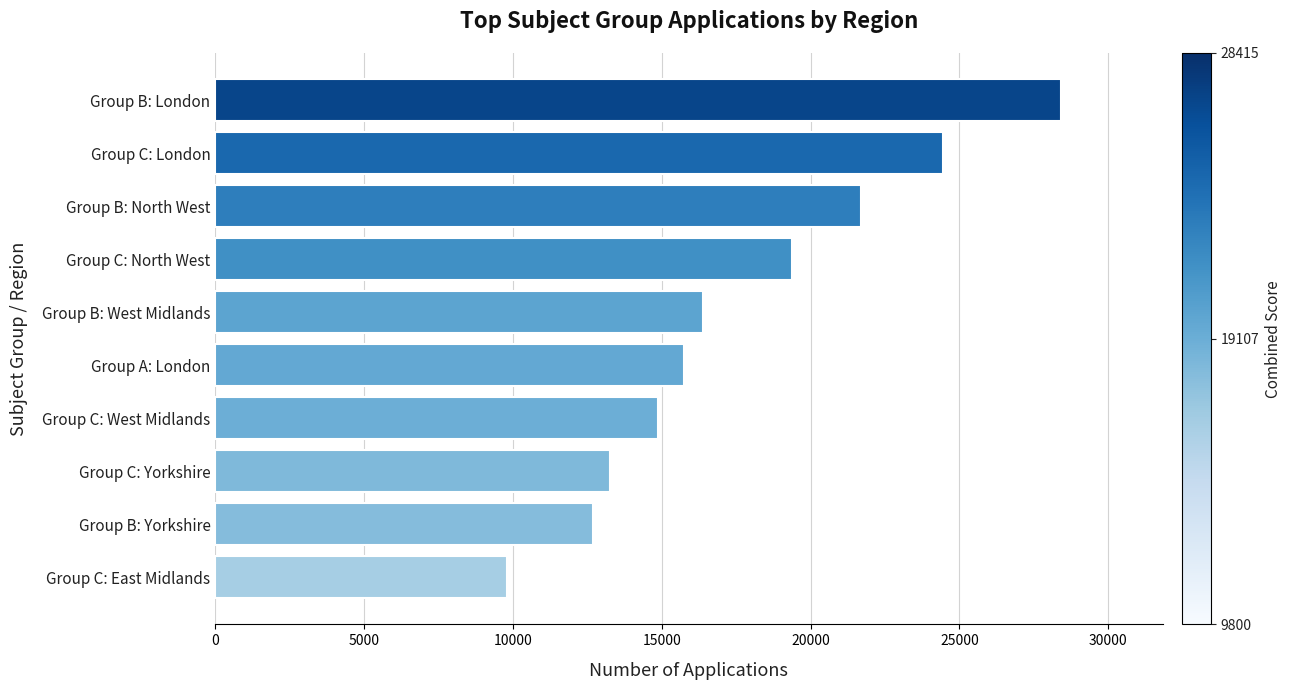

Rank the categories by value from highest to lowest.

Group B: London, Group C: London, Group B: North West, Group C: North West, Group B: West Midlands, Group A: London, Group C: West Midlands, Group C: Yorkshire, Group B: Yorkshire, Group C: East Midlands